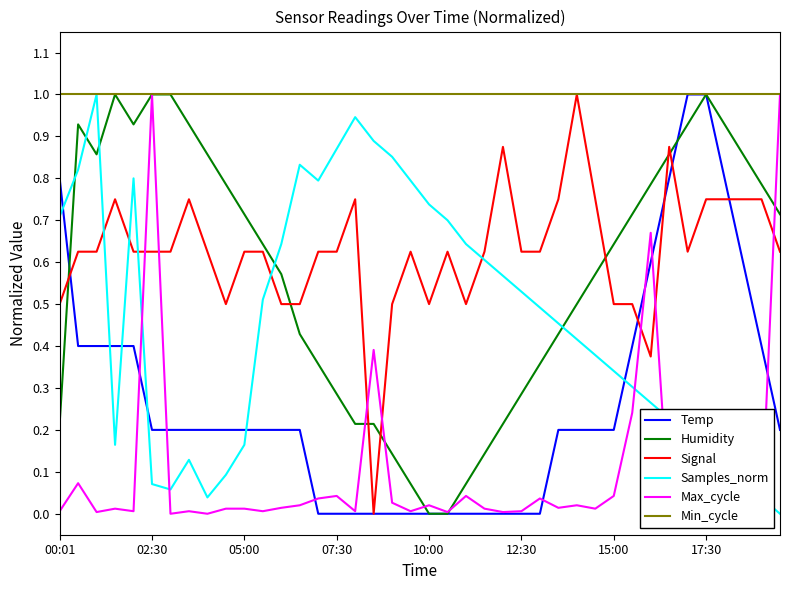

Which series has the largest total across all categories?

Min_cycle